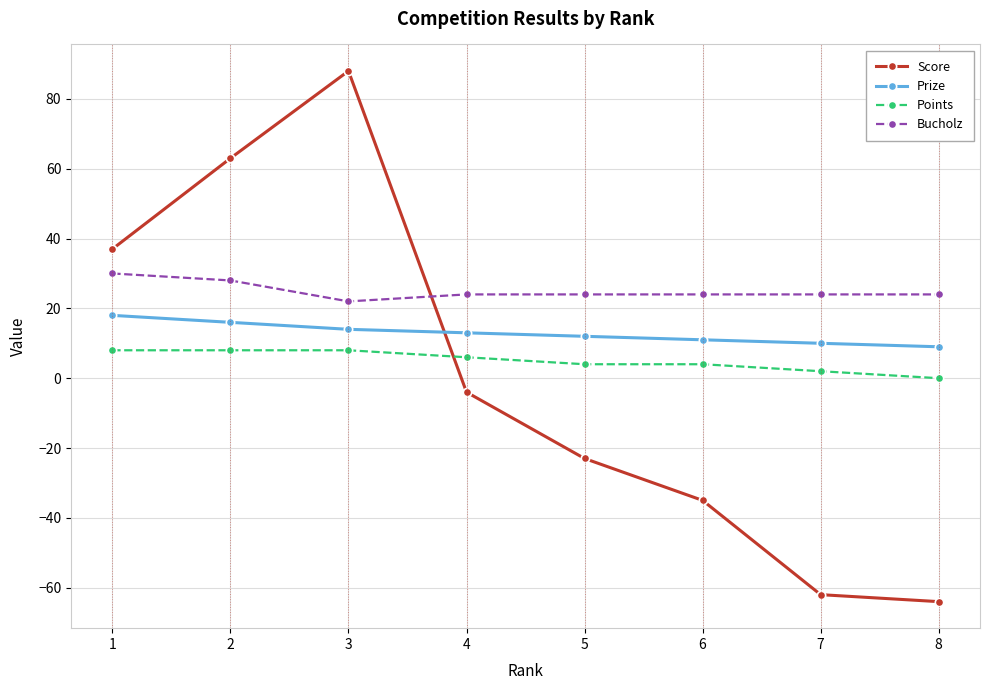

The Points series shows 8 at 3. True or false?

True